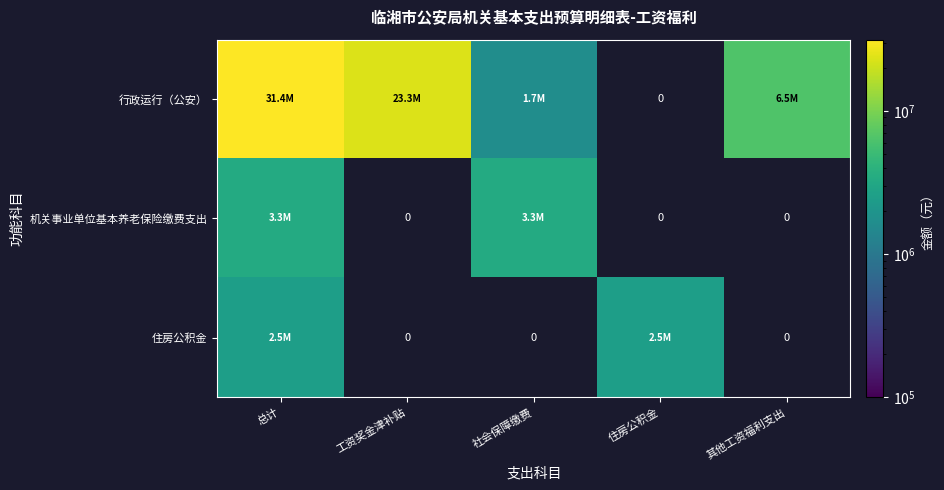

At which category is the sum across all series the highest?

总计